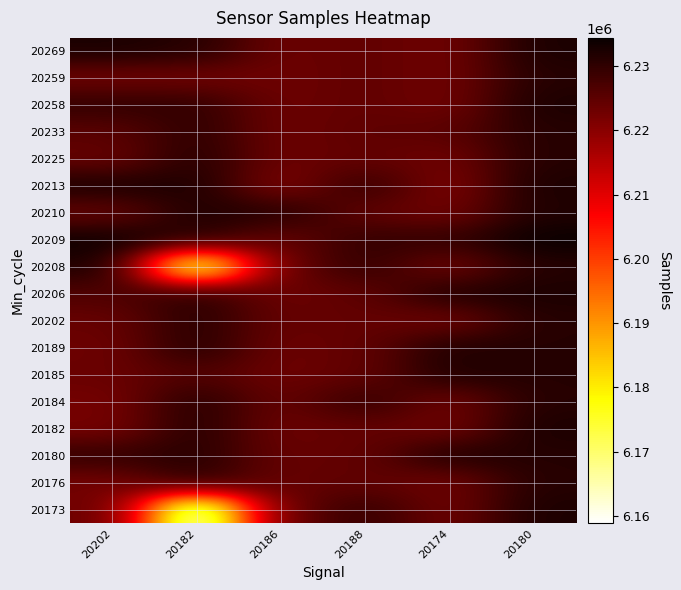

Which label corresponds to the smallest value in the chart?

20182